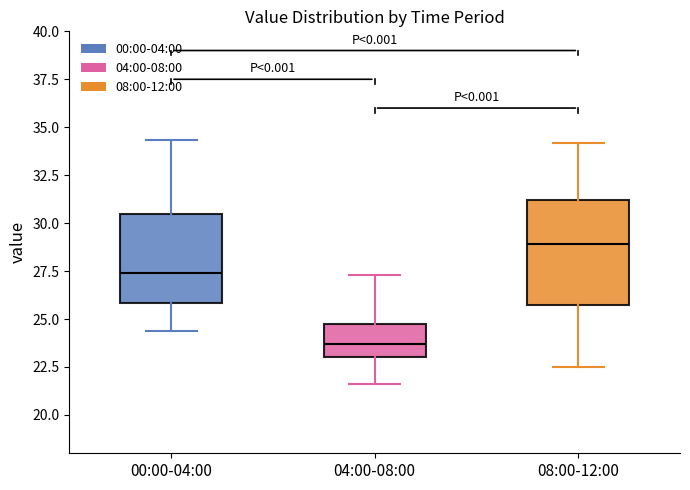

Which box is the tallest, from its lower edge to its upper edge?

08:00-12:00